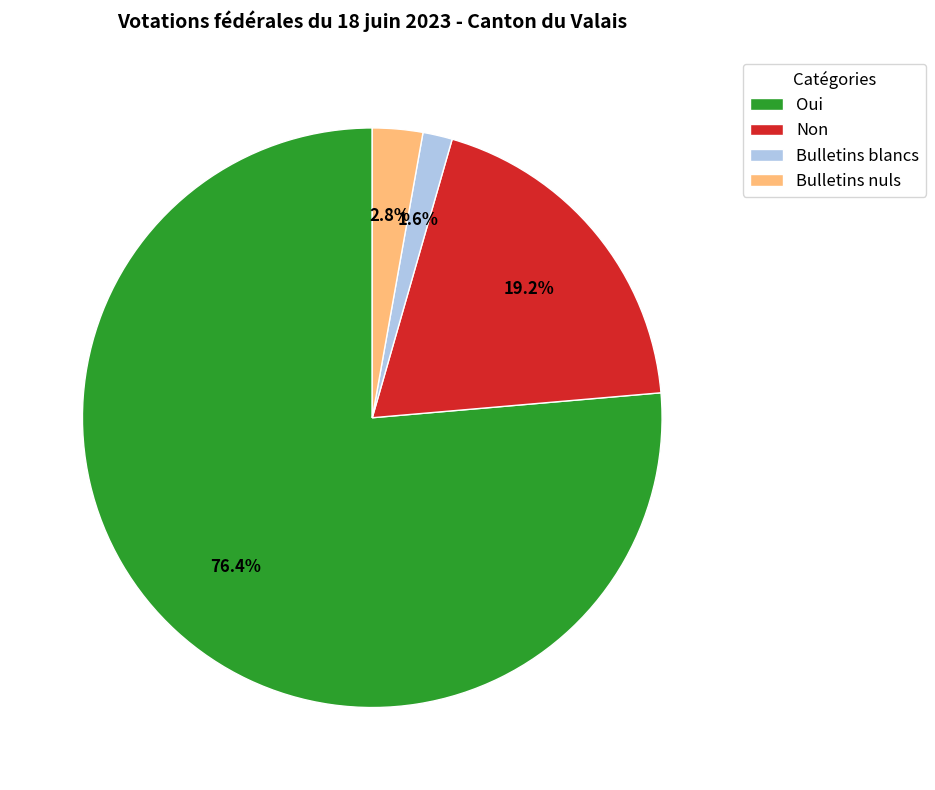

Count the number of slices in the pie.

4